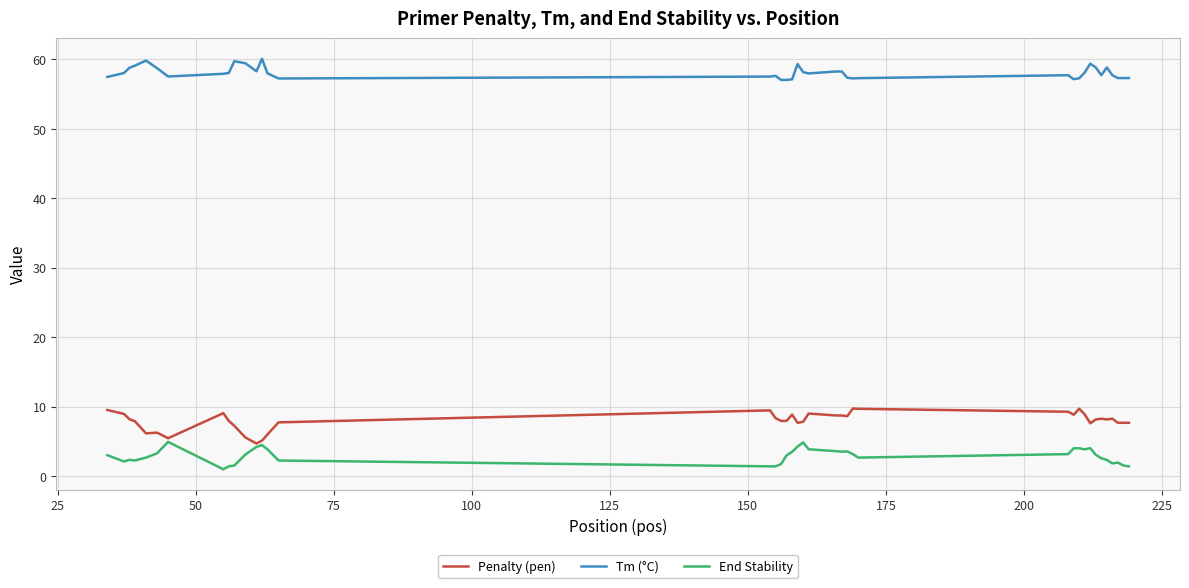

What are all the series names shown in the legend?

Penalty (pen), Tm (°C), End Stability